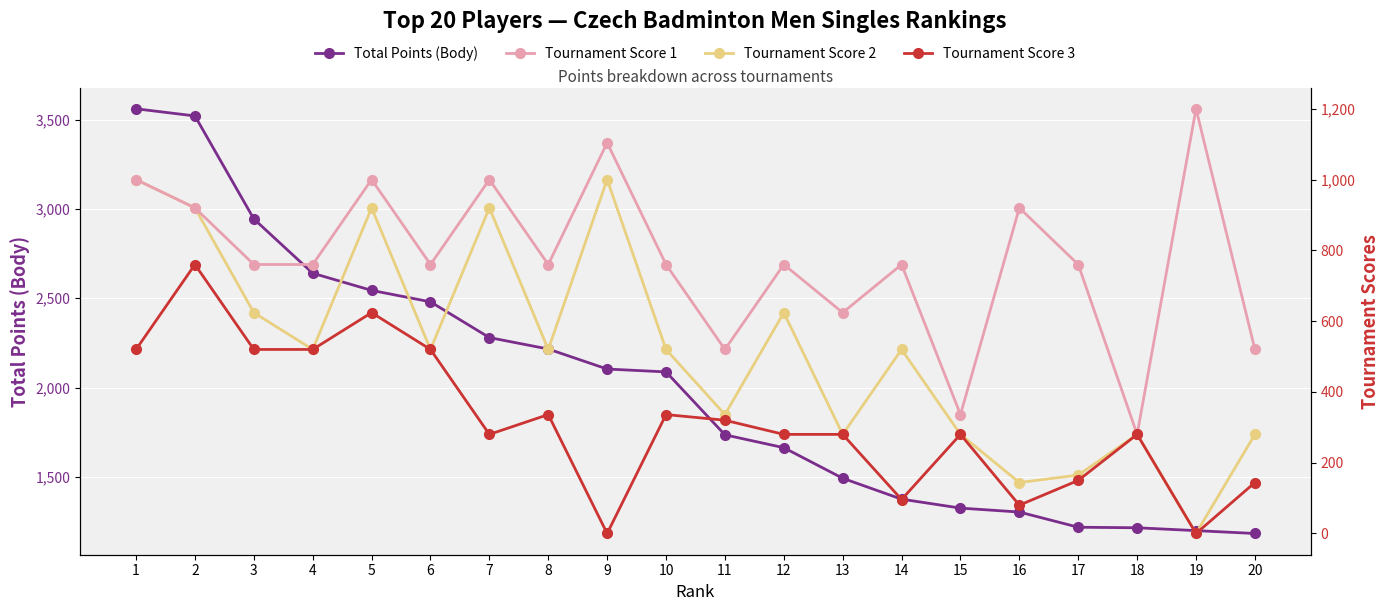

How many lines are shown in the chart?

4